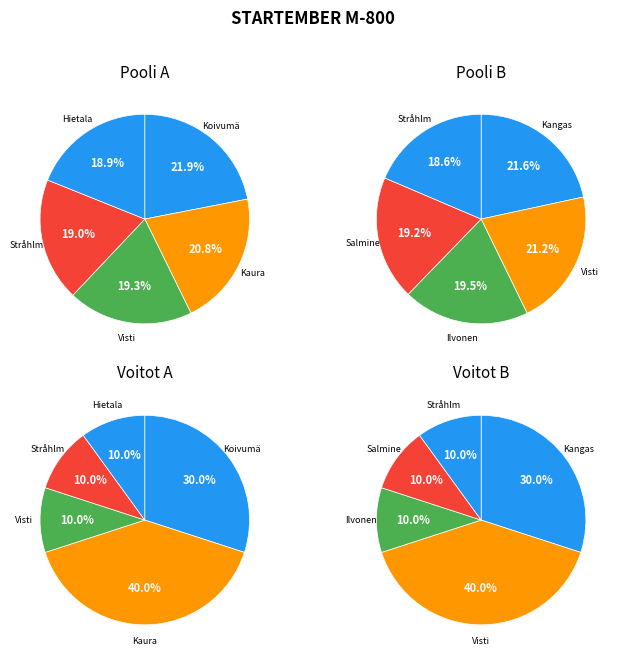

Count the number of slices in the pie.

5